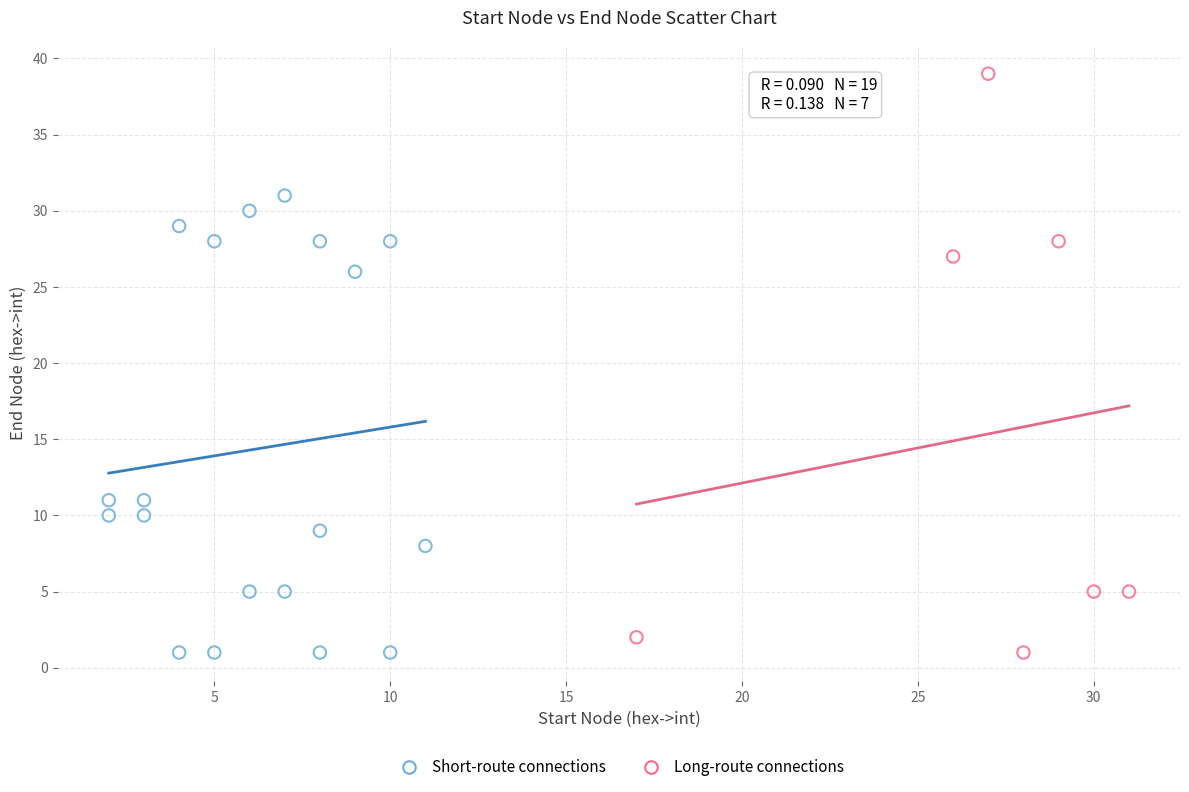

Which series contains the highest Y value?

Long-route connections